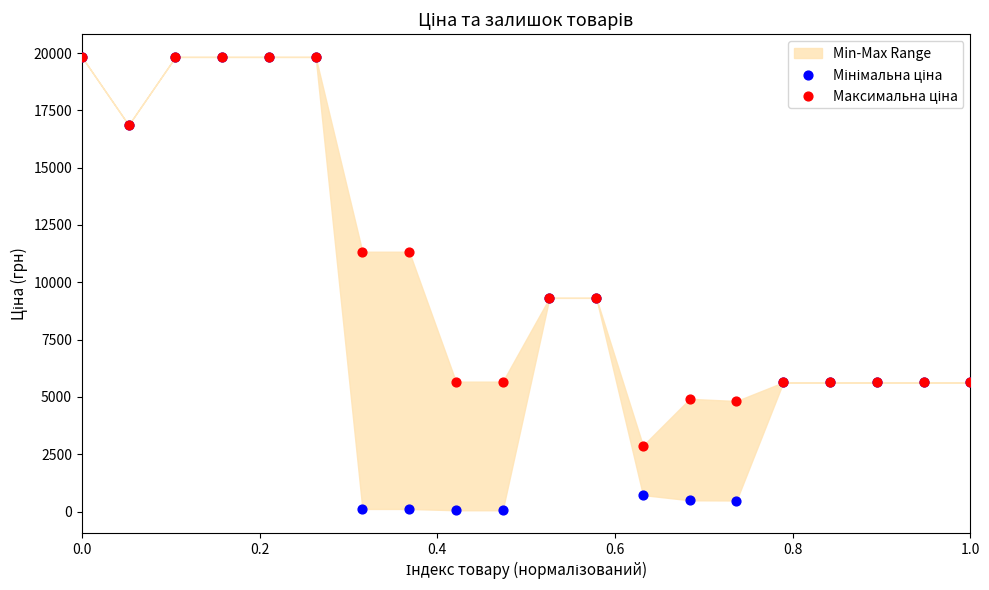

Which series has the largest Y range (max minus min)?

Мінімальна ціна